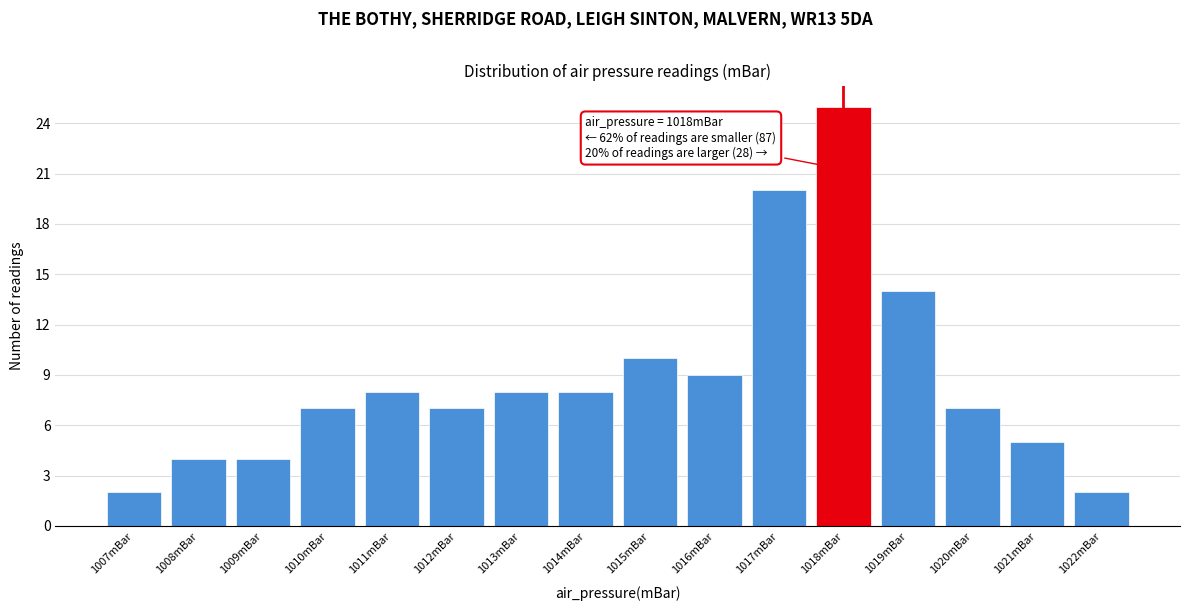

Over which range of the x-axis is the bar tallest?

1017.5 to 1018.5